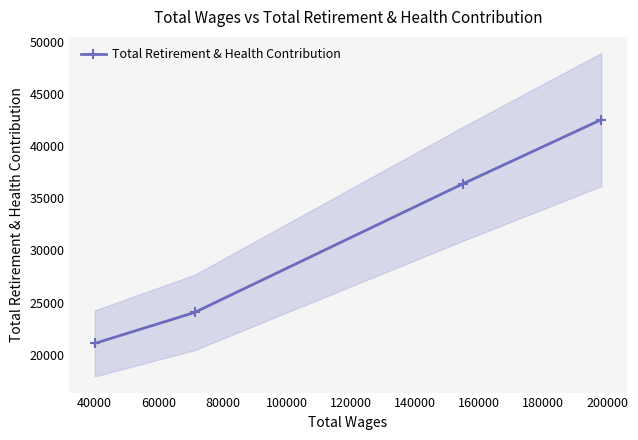

Reading right to left, what are all the values shown in this chart?

42540	36386	24057	21090